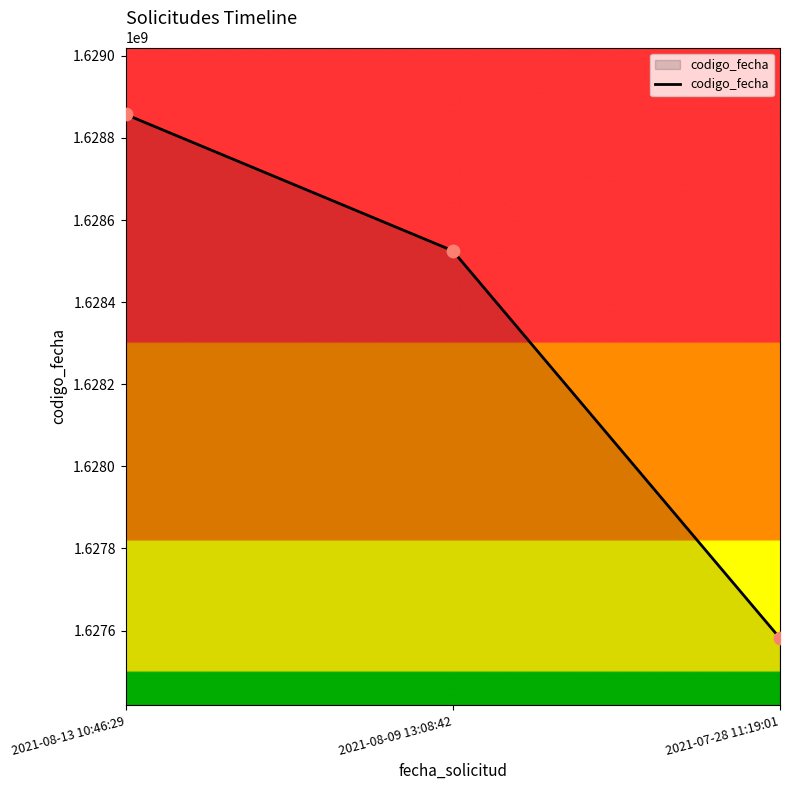

Between 2021-08-09 13:08:42 and 2021-07-28 11:19:01, which is larger?

2021-08-09 13:08:42